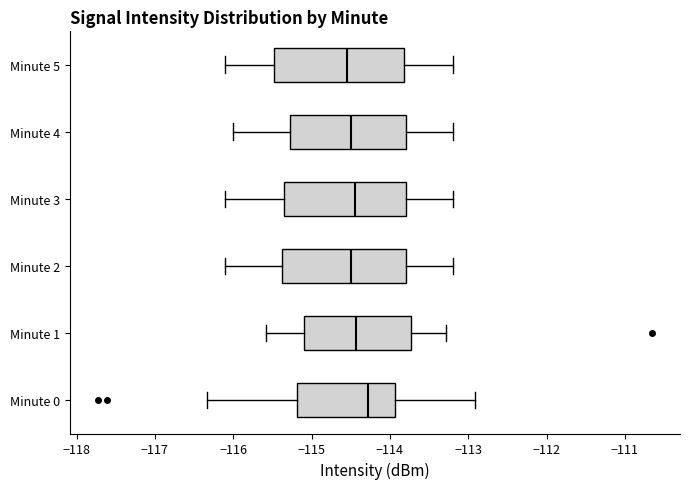

Reading bottom to top, read every box against the x-axis: the position of its median line, the range the box covers, and the ends of its whiskers. The values are not printed on the chart, so give them approximately, as read against the axis.

Minute 0: median -114.3, box -115.2 to -113.9, whiskers -116.3 to -112.9
Minute 1: median -114.4, box -115.1 to -113.7, whiskers -115.6 to -113.3
Minute 2: median -114.5, box -115.4 to -113.8, whiskers -116.1 to -113.2
Minute 3: median -114.4, box -115.3 to -113.8, whiskers -116.1 to -113.2
Minute 4: median -114.5, box -115.3 to -113.8, whiskers -116.0 to -113.2
Minute 5: median -114.5, box -115.5 to -113.8, whiskers -116.1 to -113.2